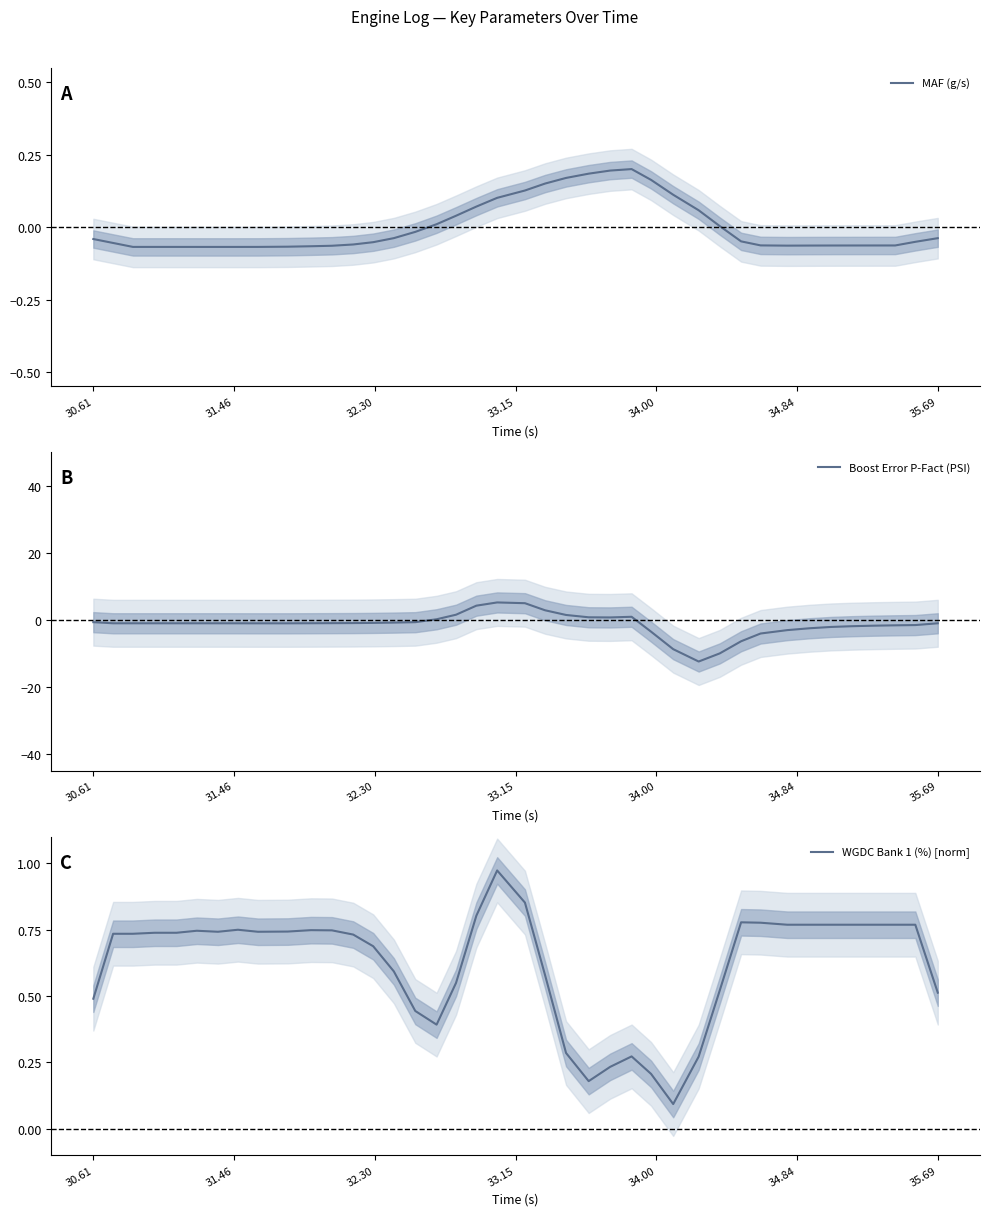

In MAF (g/s), how many points are higher than both neighbors (excluding endpoints)?

1